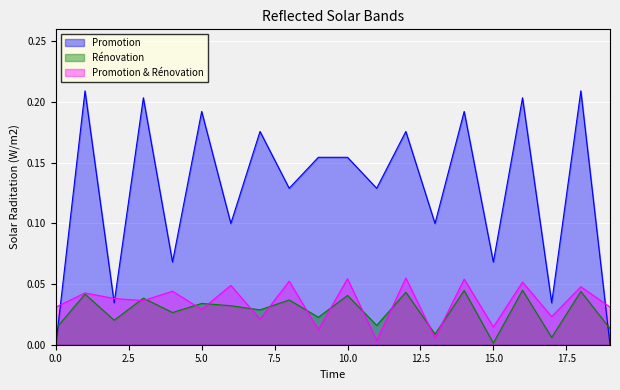

Is it true that Rénovation equals 0.1 at 4?

False